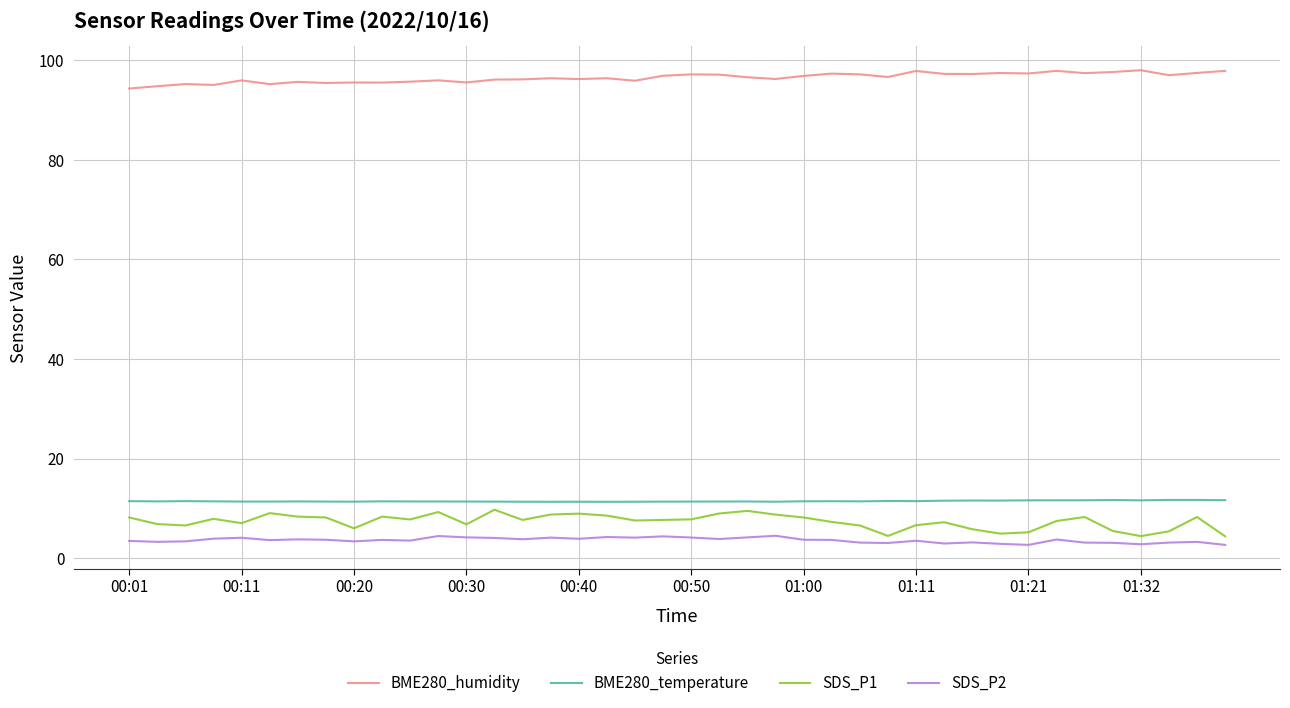

What are all the series names shown in the legend?

BME280_humidity, BME280_temperature, SDS_P1, SDS_P2